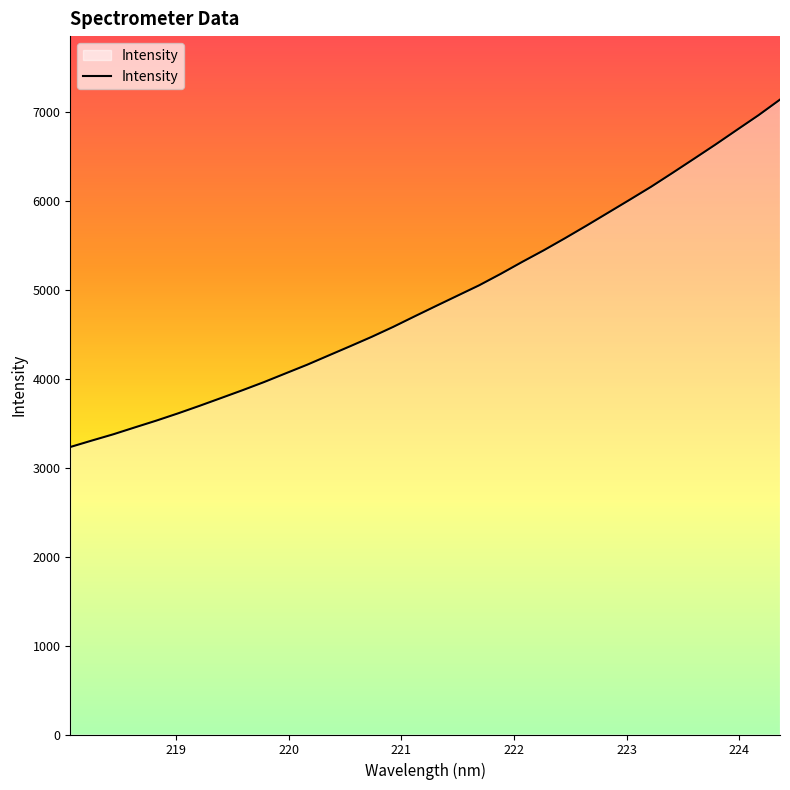

What is the difference between the maximum and minimum values?

3904.3